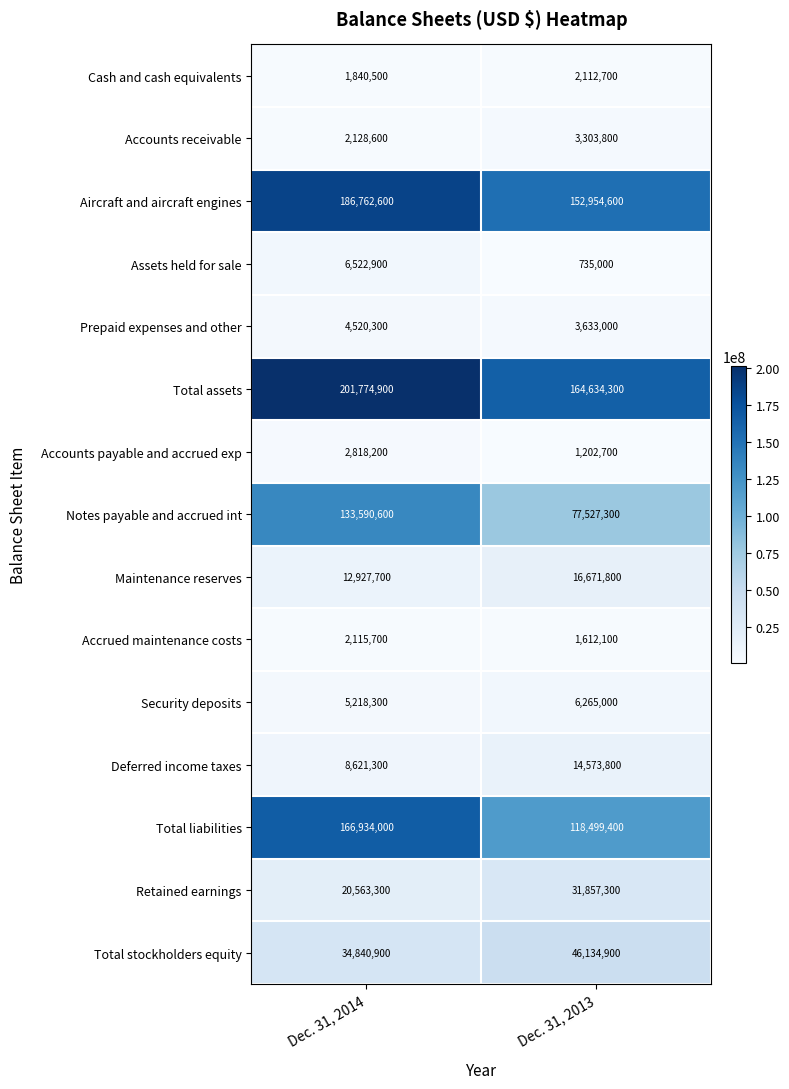

Which category has the highest value in the Deferred income taxes series?

Dec. 31, 2013